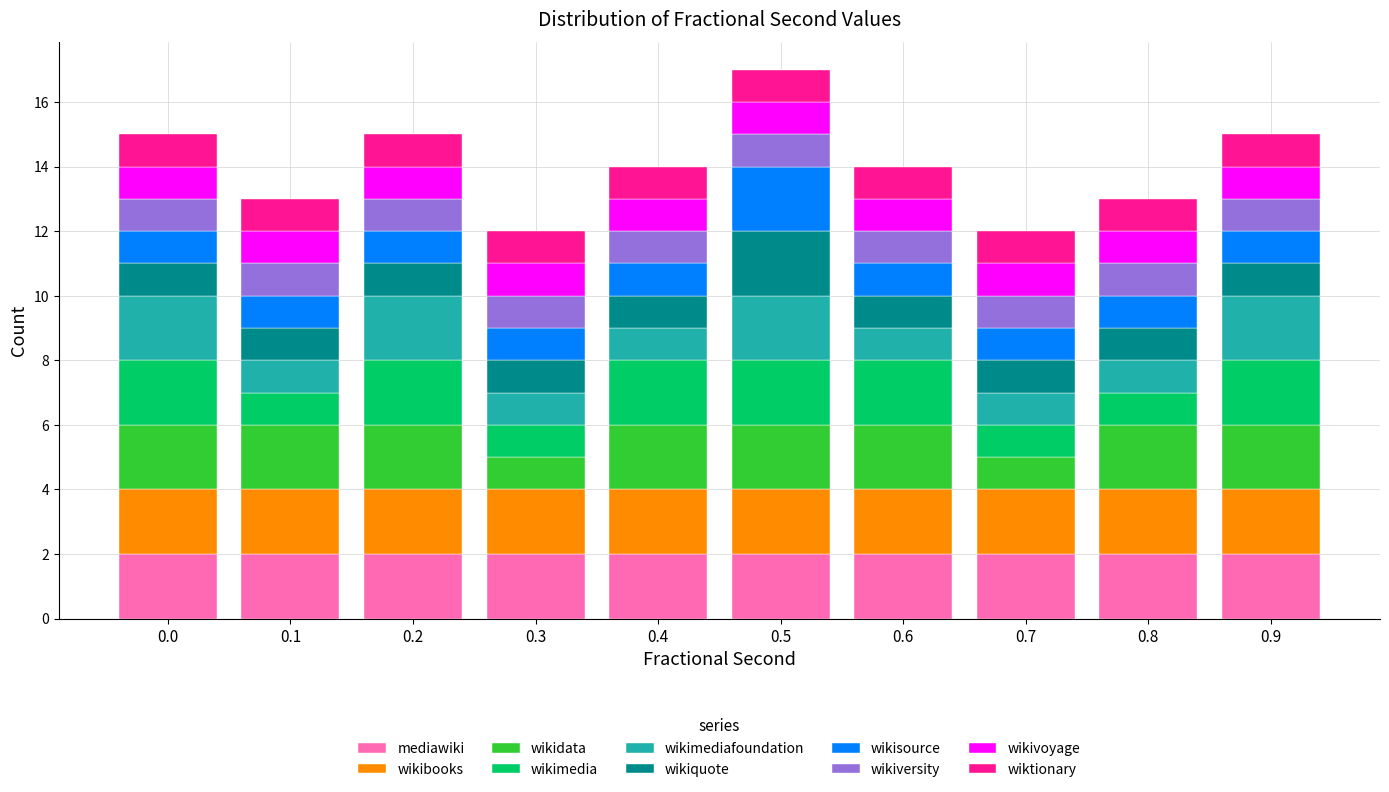

What is the total value across all series at 0.1?

13